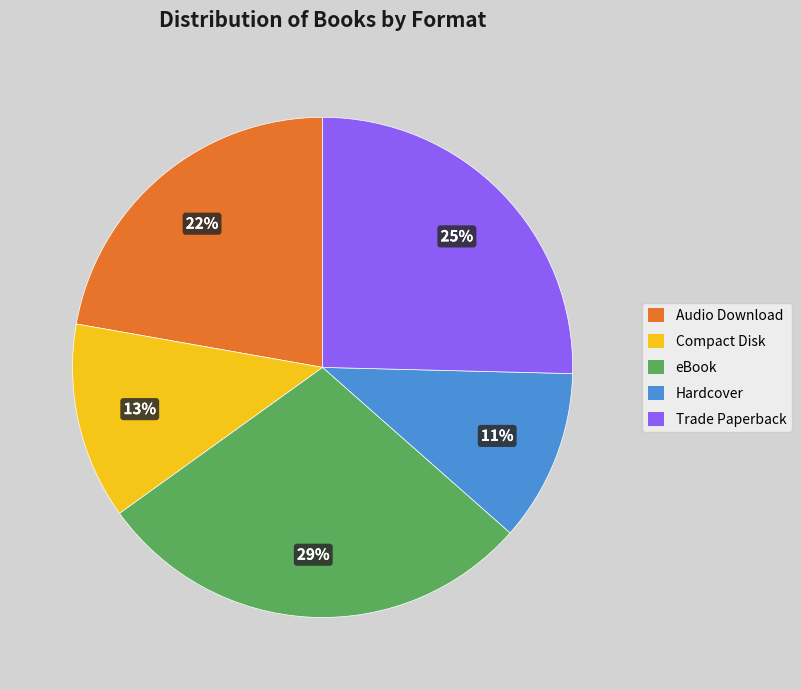

What percentage is the Trade Paperback slice, to the nearest percent?

25%